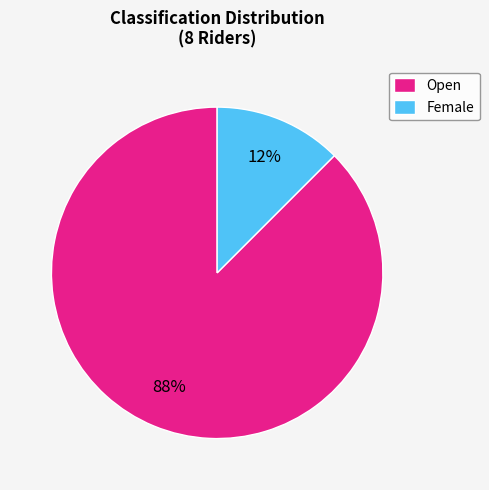

Rank the categories by value from lowest to highest.

Female, Open